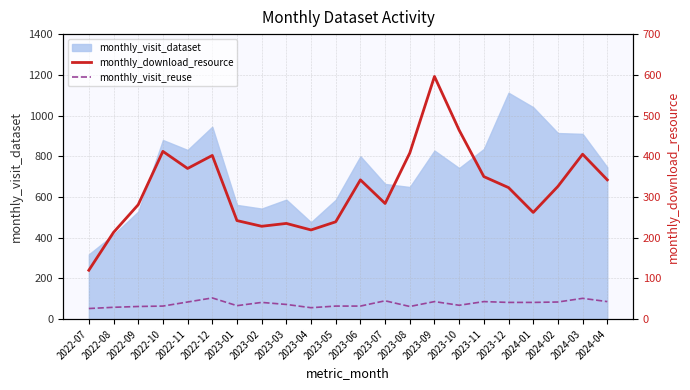

What is the value of the monthly_download_resource point at the 12th from the left?

342